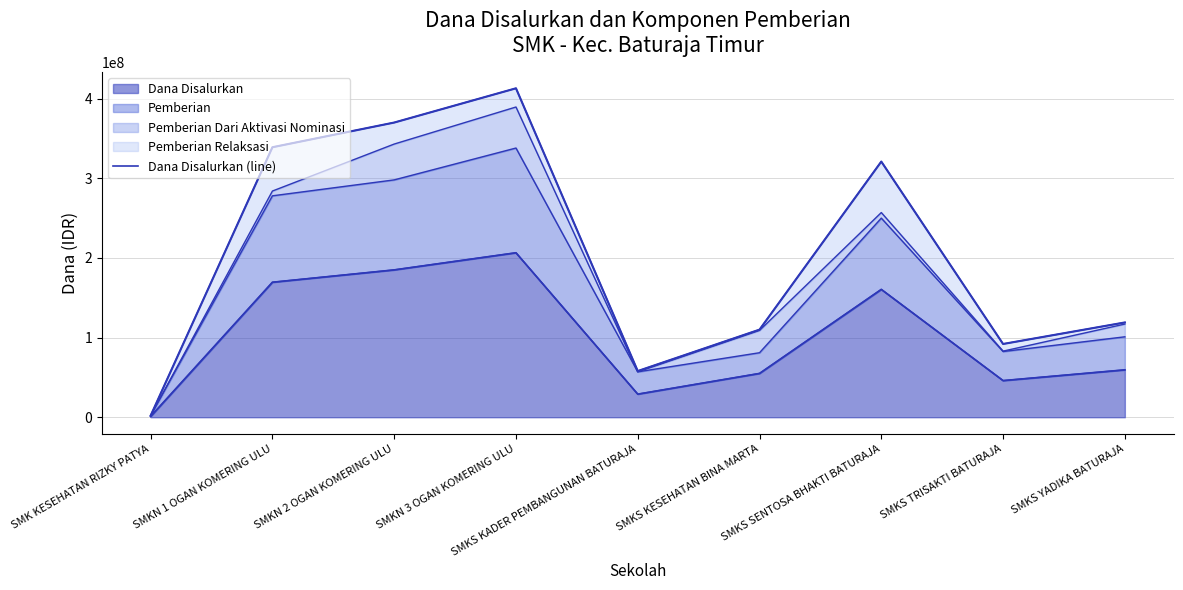

True or false: the data has more than 1 interior local peaks.

True